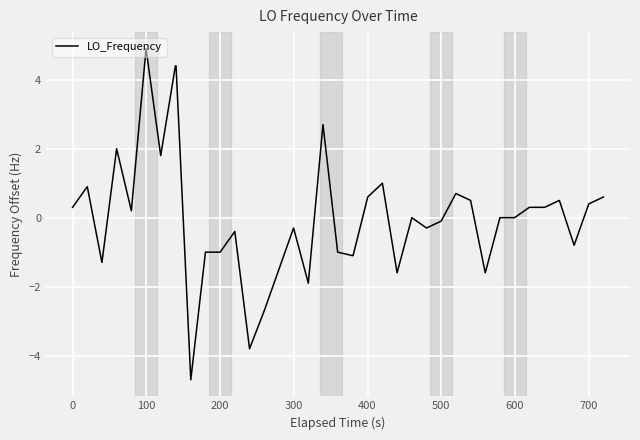

What is the maximum value shown in the chart?

4.9